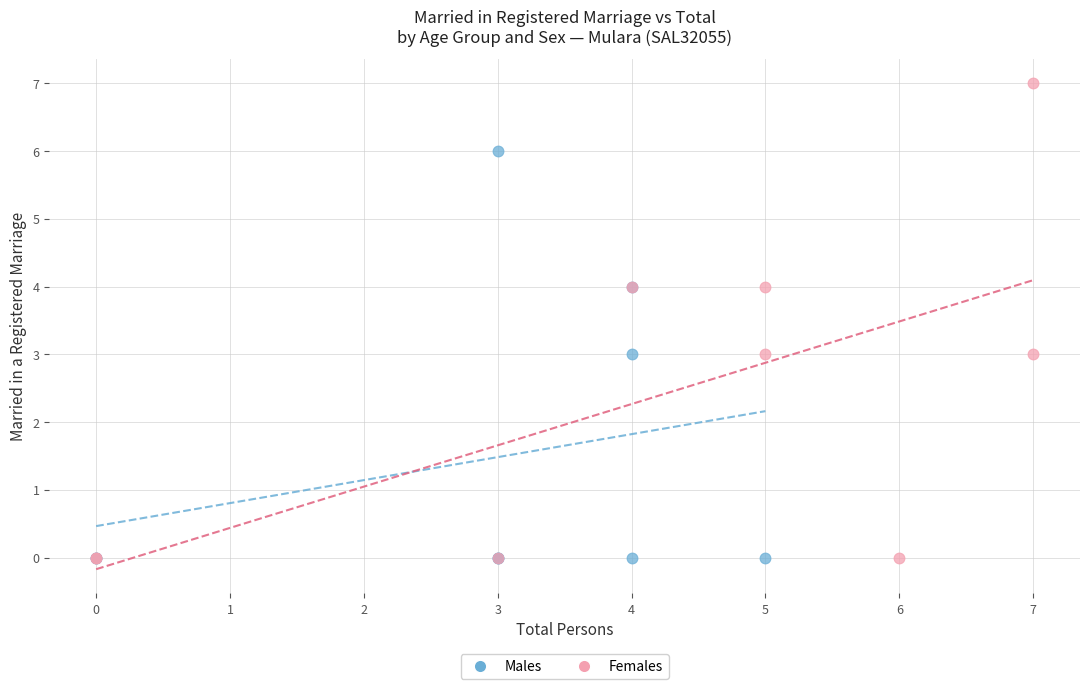

Which series reaches the maximum Y coordinate?

Females